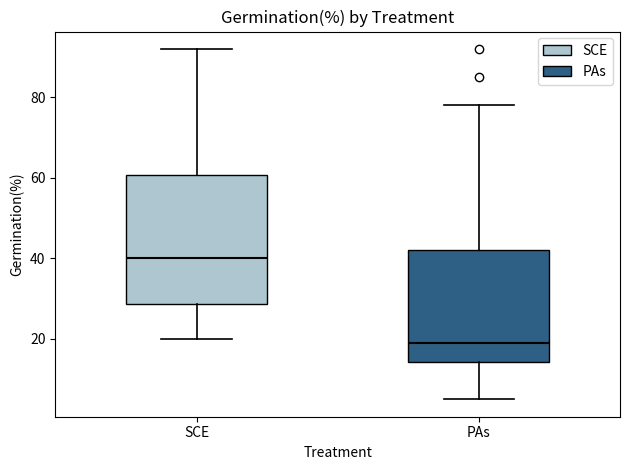

Reading left to right, read every box against the y-axis: the position of its median line, the range the box covers, and the ends of its whiskers. The values are not printed on the chart, so give them approximately, as read against the axis.

SCE: median 40, box 28 to 60, whiskers 20 to 92
PAs: median 20, box 14 to 42, whiskers 6 to 78